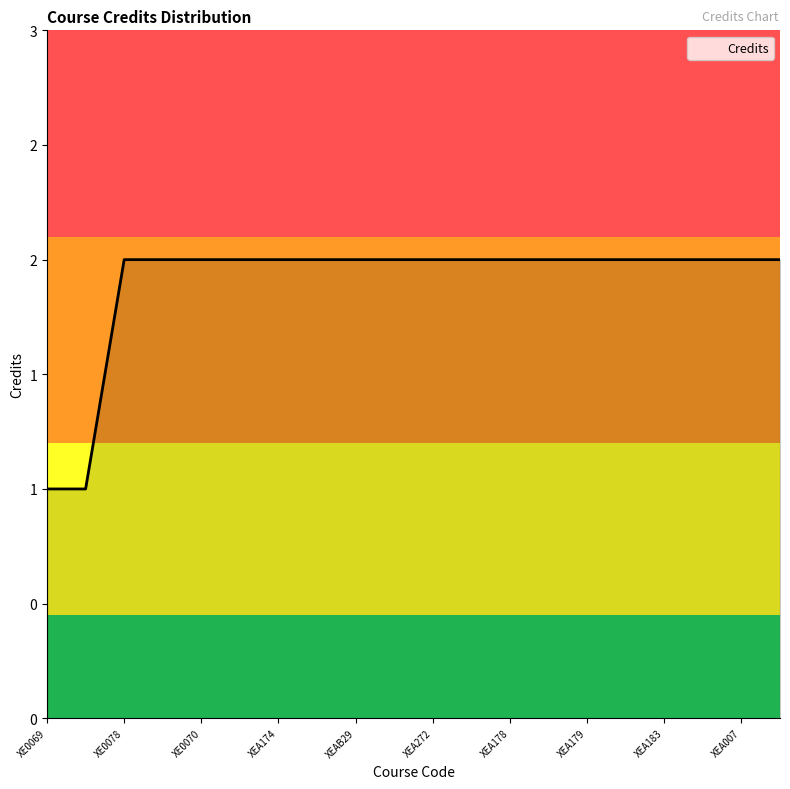

What is the minimum value shown in the chart?

1